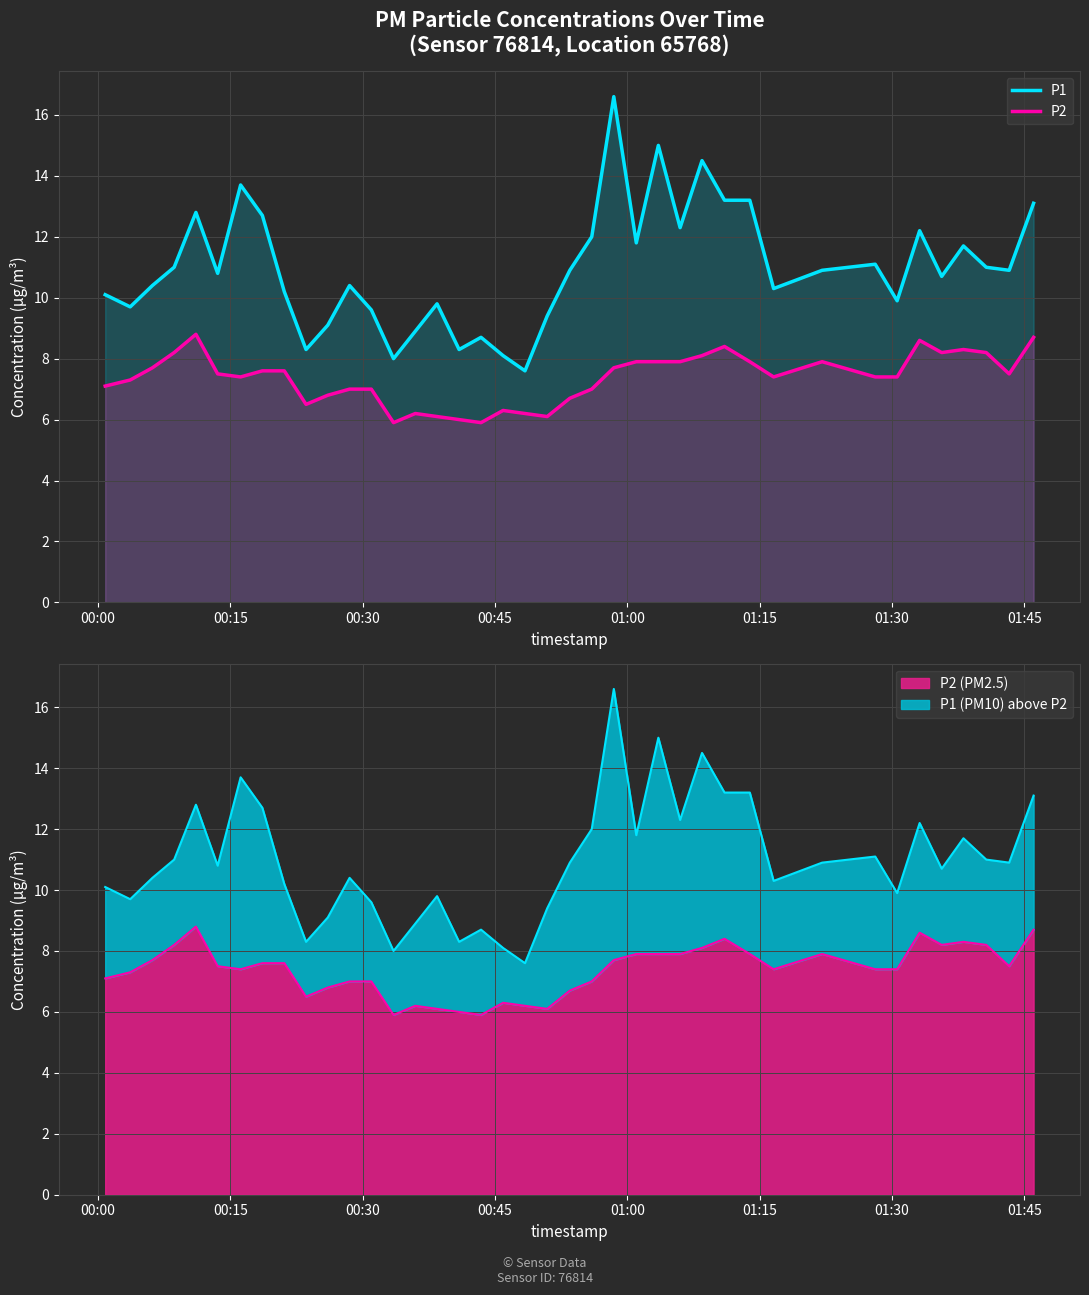

List the series in order of their peak value, highest first.

P1, P2